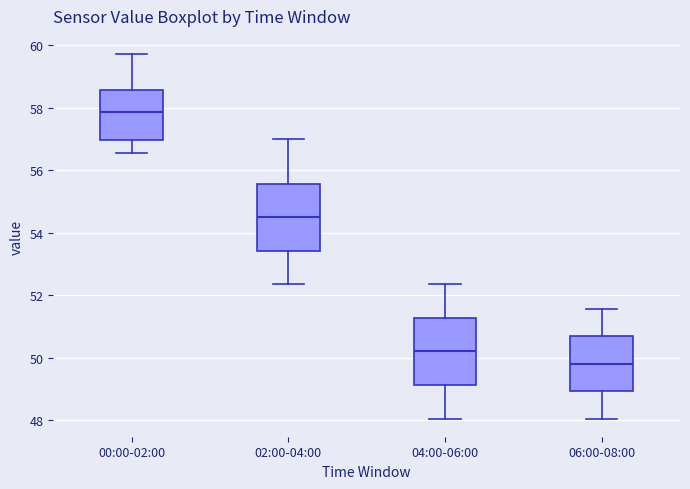

Reading left to right, read every box against the y-axis: the position of its median line, the range the box covers, and the ends of its whiskers. The values are not printed on the chart, so give them approximately, as read against the axis.

00:00-02:00: median 57.8, box 57.0 to 58.6, whiskers 56.6 to 59.8
02:00-04:00: median 54.4, box 53.4 to 55.6, whiskers 52.4 to 57.0
04:00-06:00: median 50.2, box 49.2 to 51.2, whiskers 48.0 to 52.4
06:00-08:00: median 49.8, box 49.0 to 50.6, whiskers 48.0 to 51.6